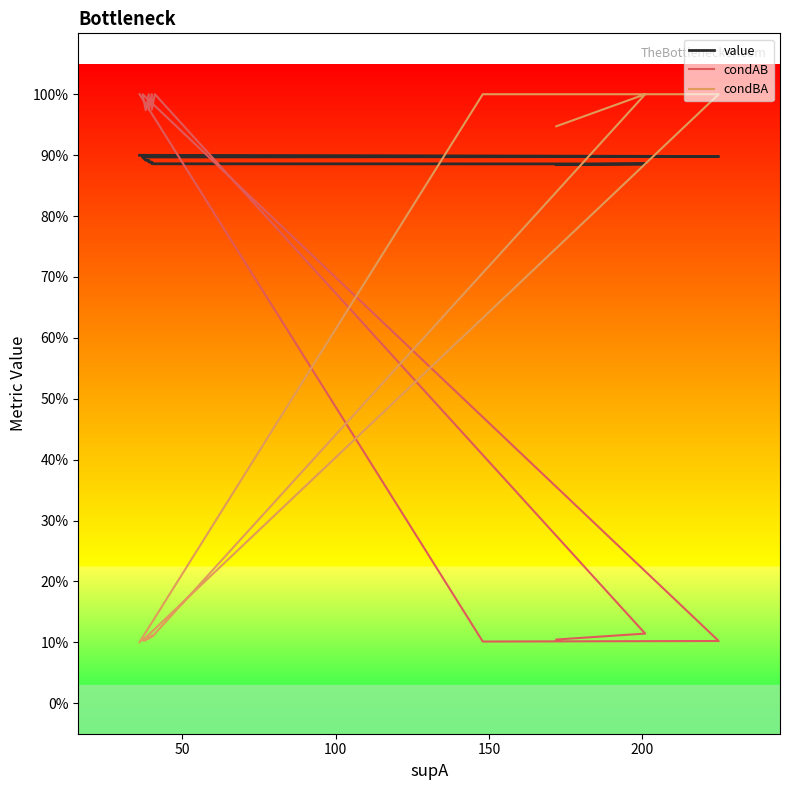

Reading left to right, what are all the values shown in this chart?

value: 0.9	0.9	0.9	0.9	0.9	0.9	0.9	0.9	0.9	0.9	0.9	0.9	0.9
condAB: 1.0	1.0	0.1	0.1	1.0	1.0	1.0	1.0	1.0	1.0	1.0	0.1	0.1
condBA: 0.1	0.1	1.0	1.0	0.1	0.1	0.1	0.1	0.1	0.1	0.1	1.0	0.9